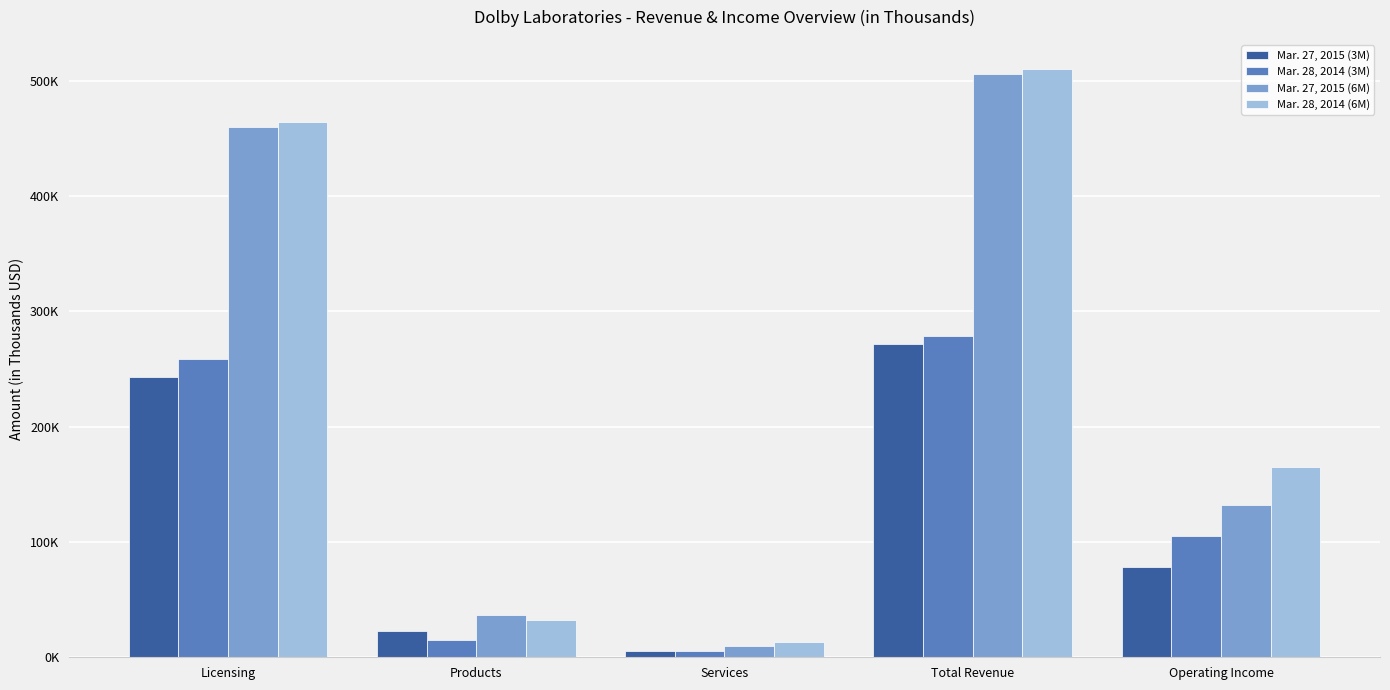

Reading left to right, list all the values displayed in this chart.

Mar. 27, 2015 (3M): 243333	22985	5632	271950	78607
Mar. 28, 2014 (3M): 258616	14563	5413	278592	104918
Mar. 27, 2015 (6M): 459931	36248	10009	506188	132146
Mar. 28, 2014 (6M): 464276	32667	12926	509869	164848